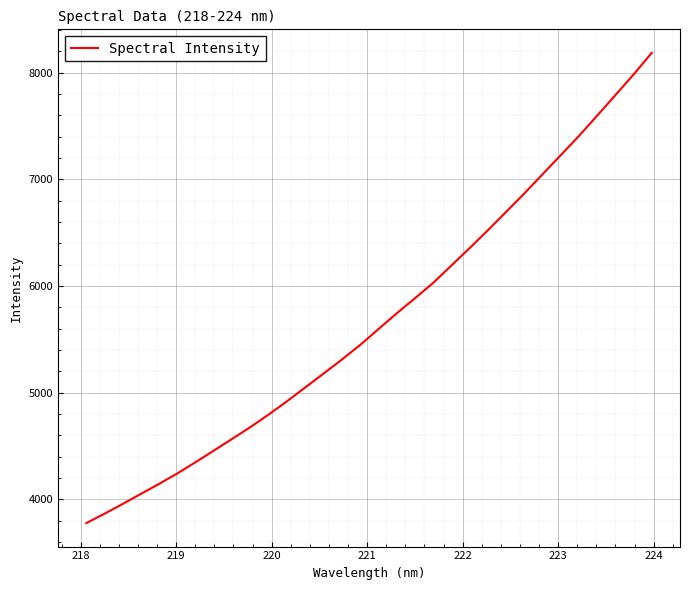

What is the minimum value shown in the chart?

3776.3